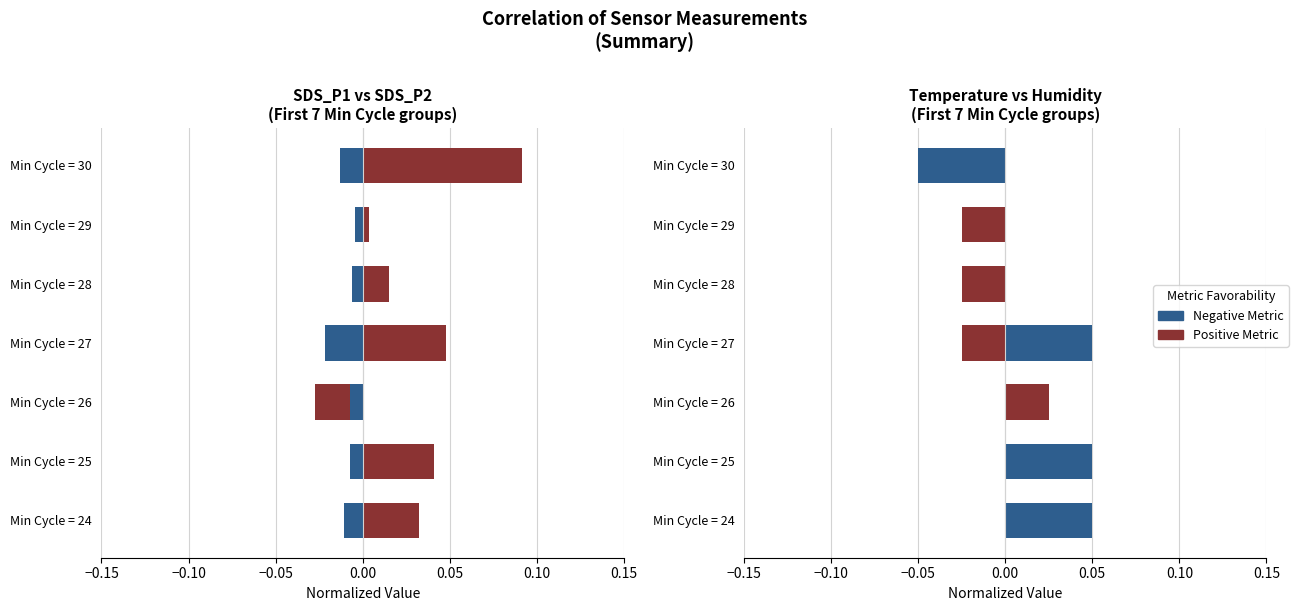

Count the number of categories in the chart.

7